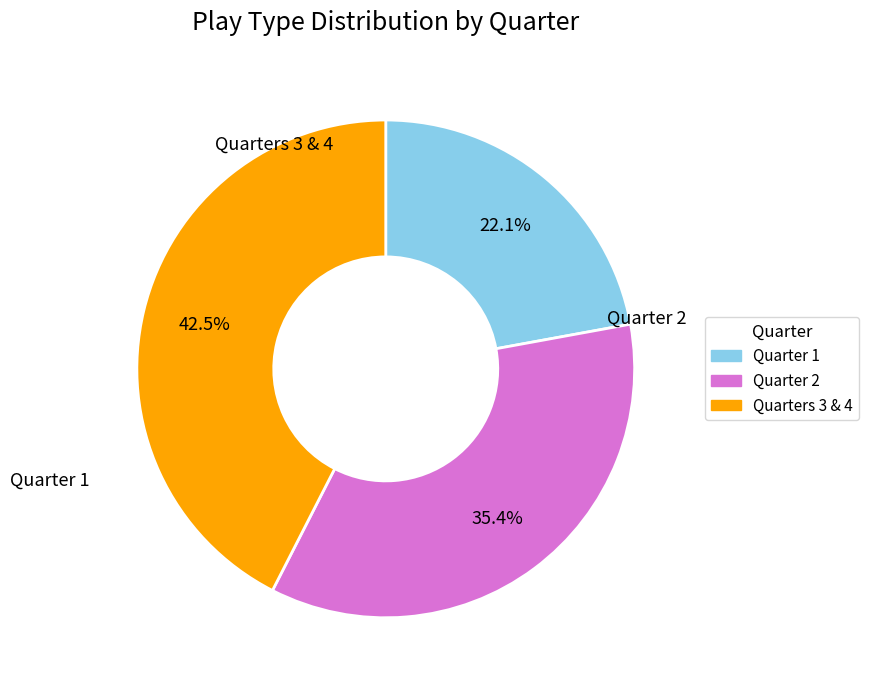

To the nearest percent, what is the average slice percentage?

33%